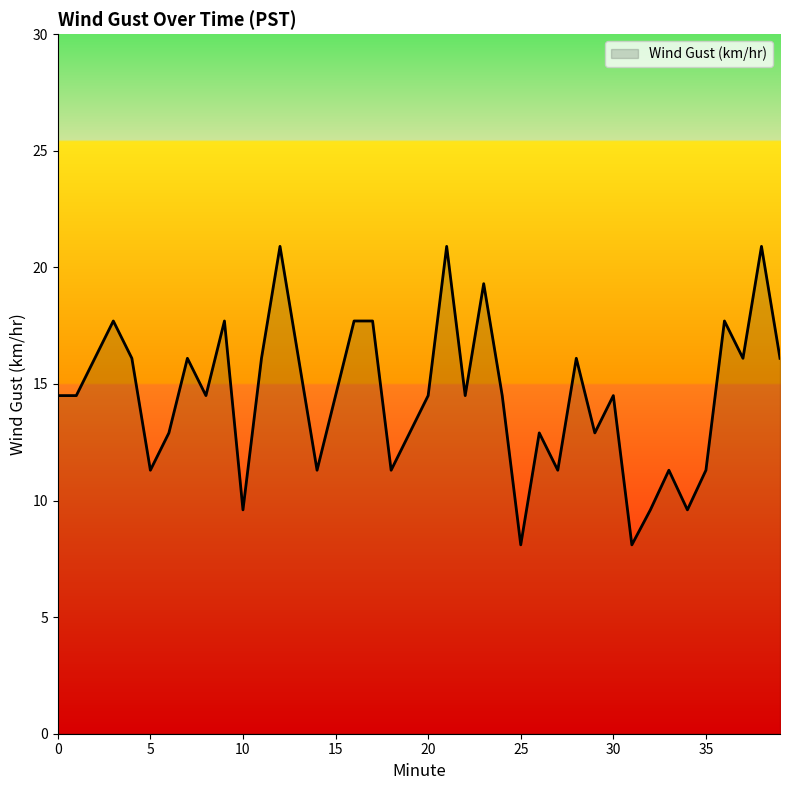

What is the sum of all values?

579.7